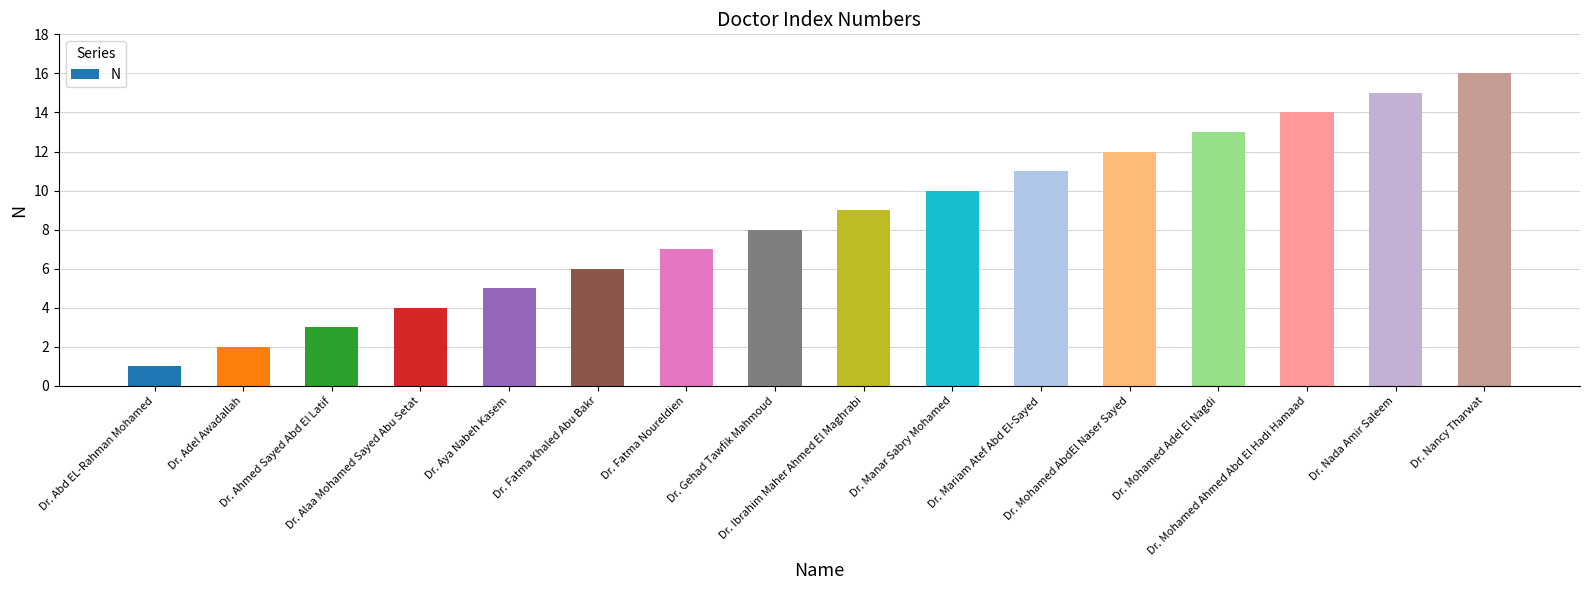

What is the label of the 11th bar from the left?

Dr. Mariam Atef Abd El-Sayed